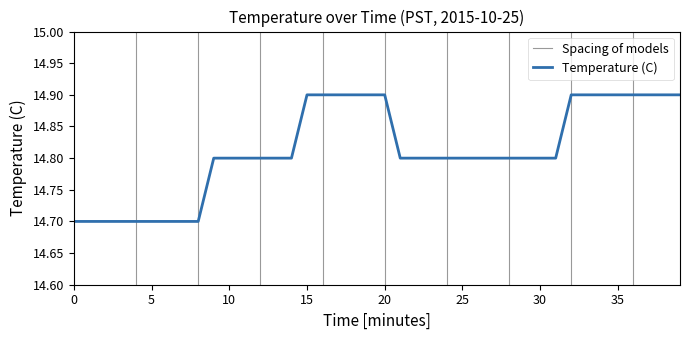

Reading right to left, what are all the values shown in this chart?

39=14.9	38=14.9	37=14.9	36=14.9	35=14.9	34=14.9	33=14.9	32=14.9	31=14.8	30=14.8	29=14.8	28=14.8	27=14.8	26=14.8	25=14.8	24=14.8	23=14.8	22=14.8	21=14.8	20=14.9	19=14.9	18=14.9	17=14.9	16=14.9	15=14.9	14=14.8	13=14.8	12=14.8	11=14.8	10=14.8	9=14.8	8=14.7	7=14.7	6=14.7	5=14.7	4=14.7	3=14.7	2=14.7	1=14.7	0=14.7